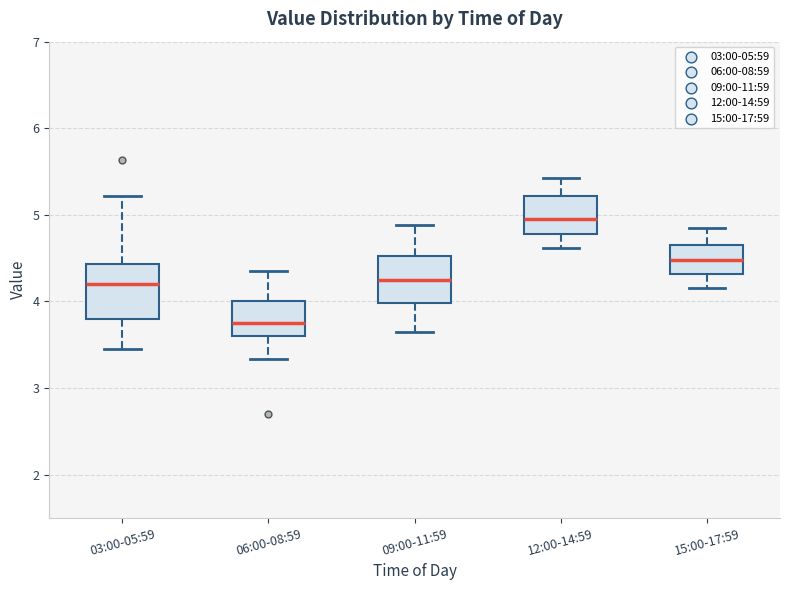

Where is the upper edge of the box for 15:00-17:59 on the y-axis? The values are not printed on the chart, so give them approximately, as read against the axis.

4.7